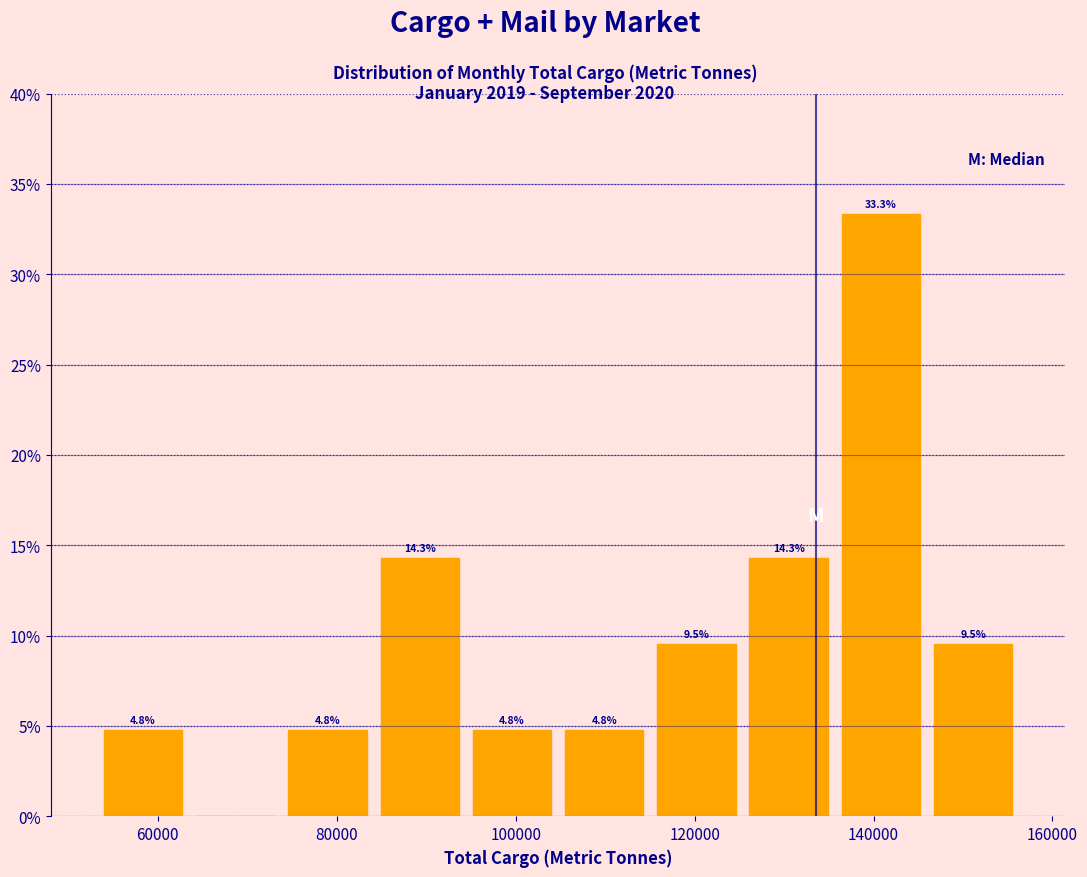

Which range on the x-axis has the tallest bar?

136000 to 146000